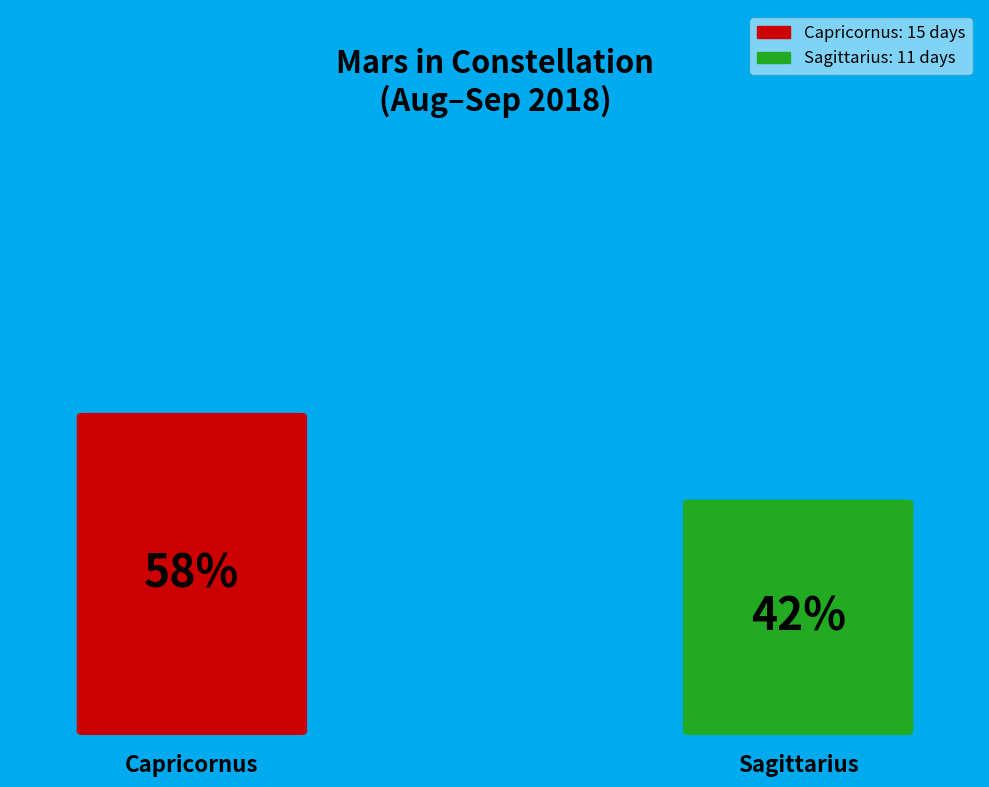

Is Capricornus the majority of the pie?

Yes